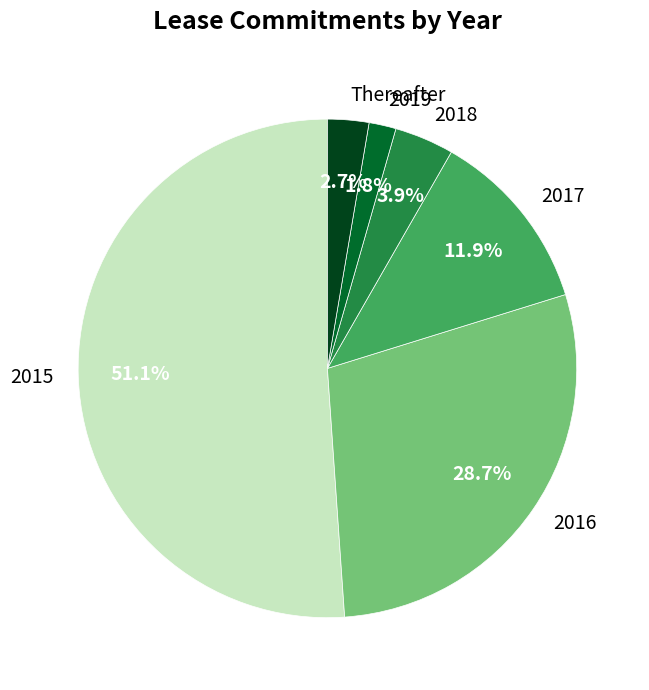

How much of the chart is everything except 2016?

71.3%